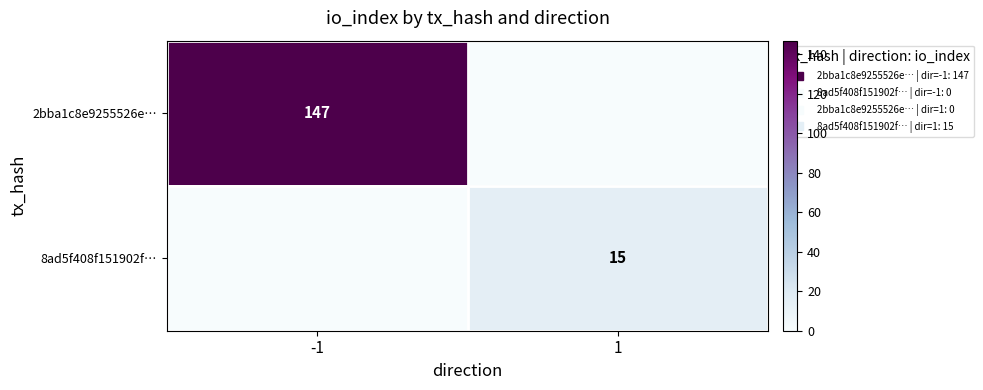

What is the total value across all series at -1?

147